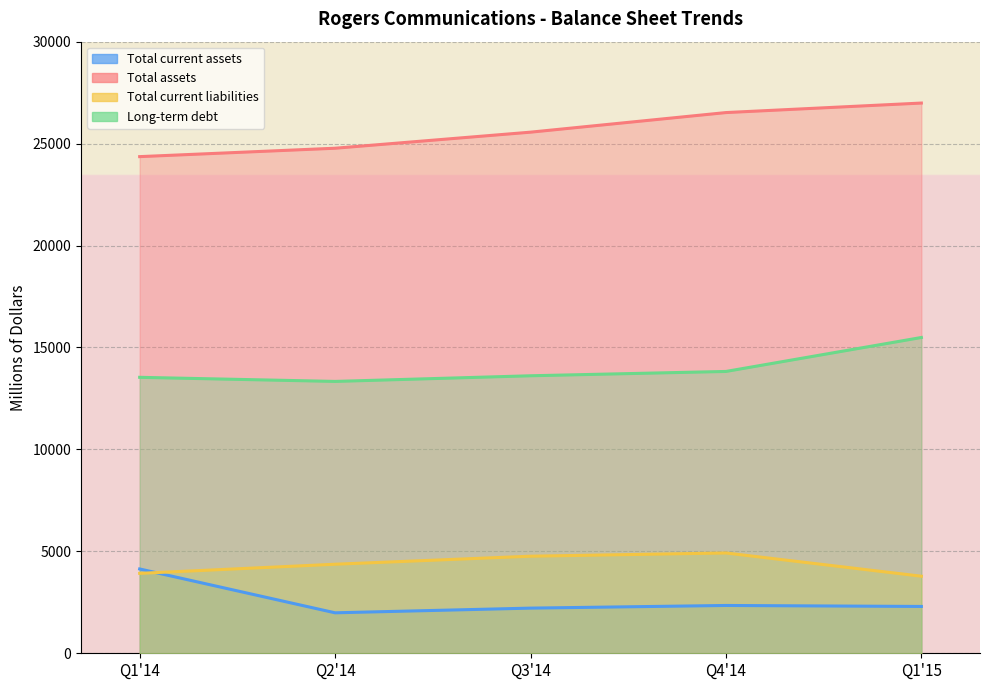

What are all the series names shown in the legend?

Total current assets, Total assets, Total current liabilities, Long-term debt